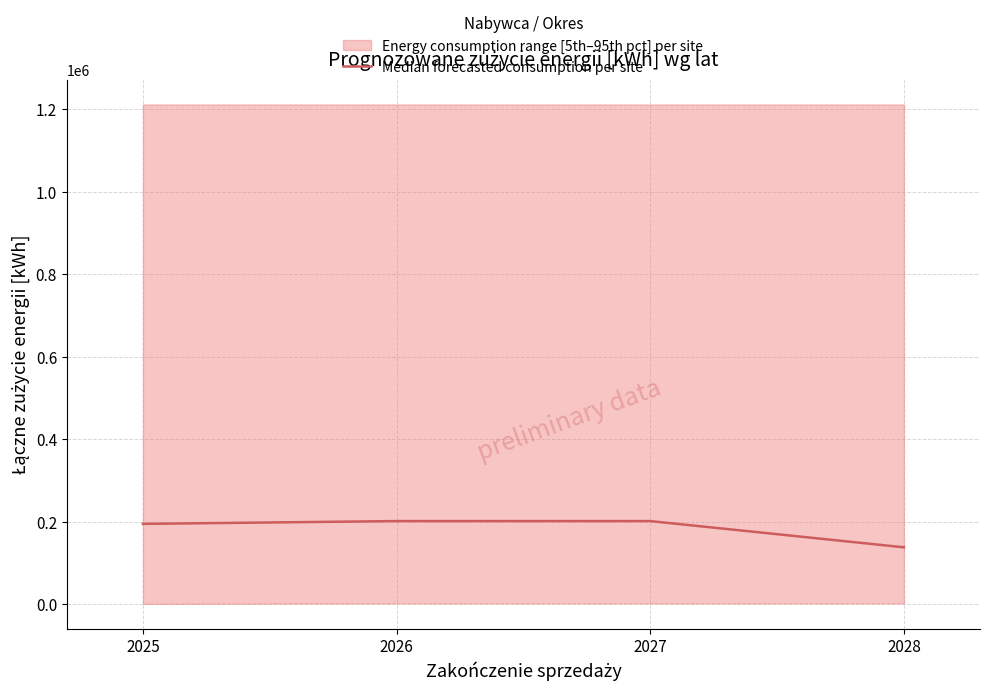

Rank the categories by value from highest to lowest.

2026, 2027, 2025, 2028